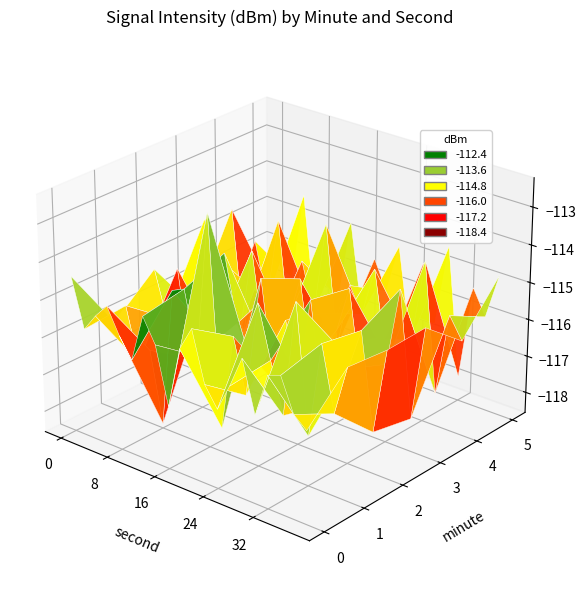

Which series has the widest spread of values?

1